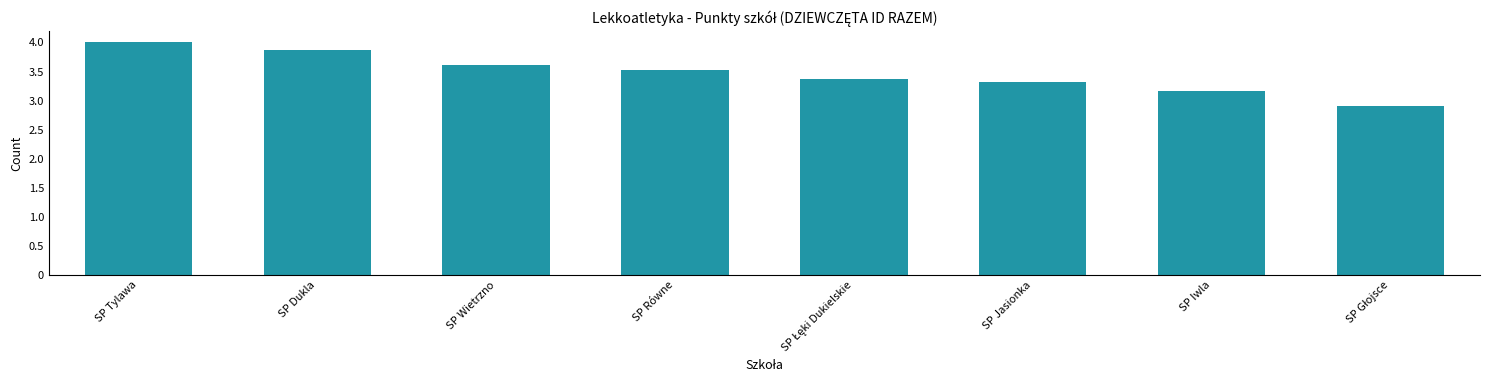

The chart shows a value of 3.9 at SP Dukla. True or false?

True